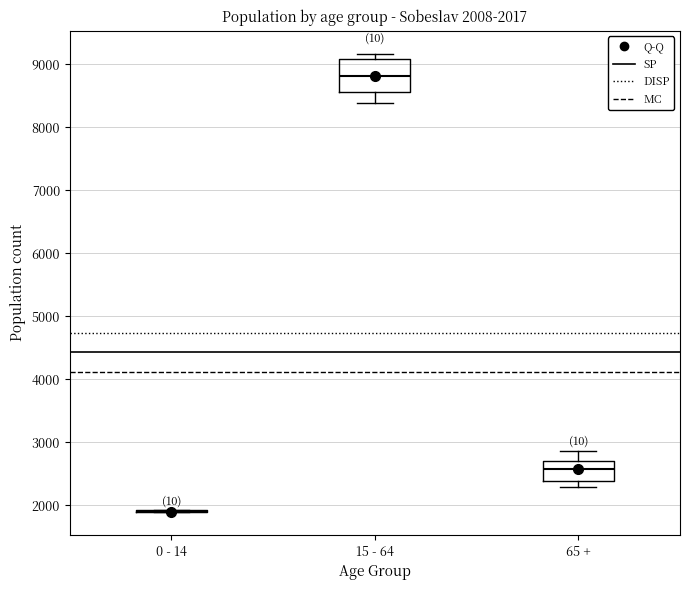

Which box is the tallest, from its lower edge to its upper edge?

15 - 64